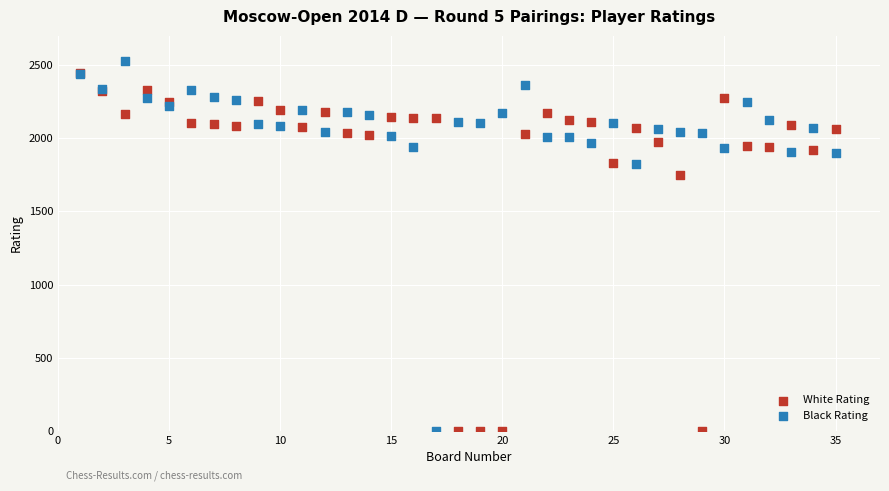

What are all the series names shown in the legend?

White Rating, Black Rating